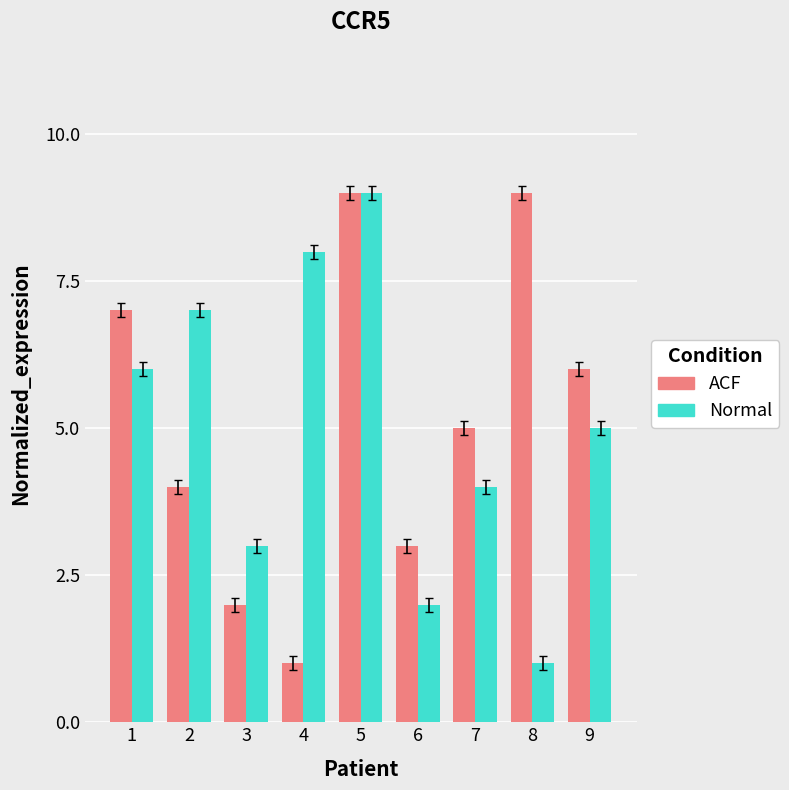

At which category is the sum across all series the highest?

5